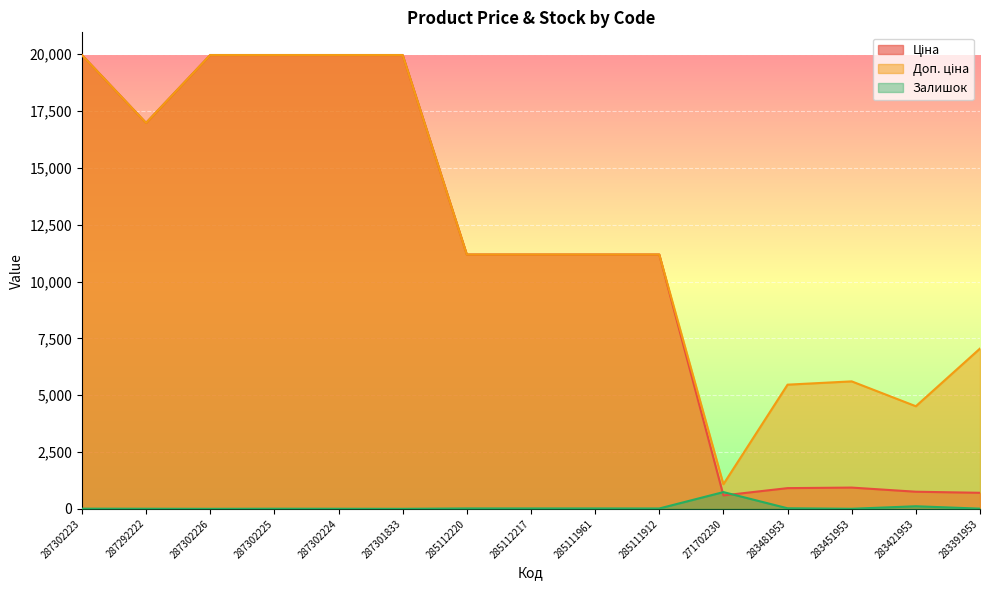

True or false: Доп. ціна and Ціна intersect in this chart.

False